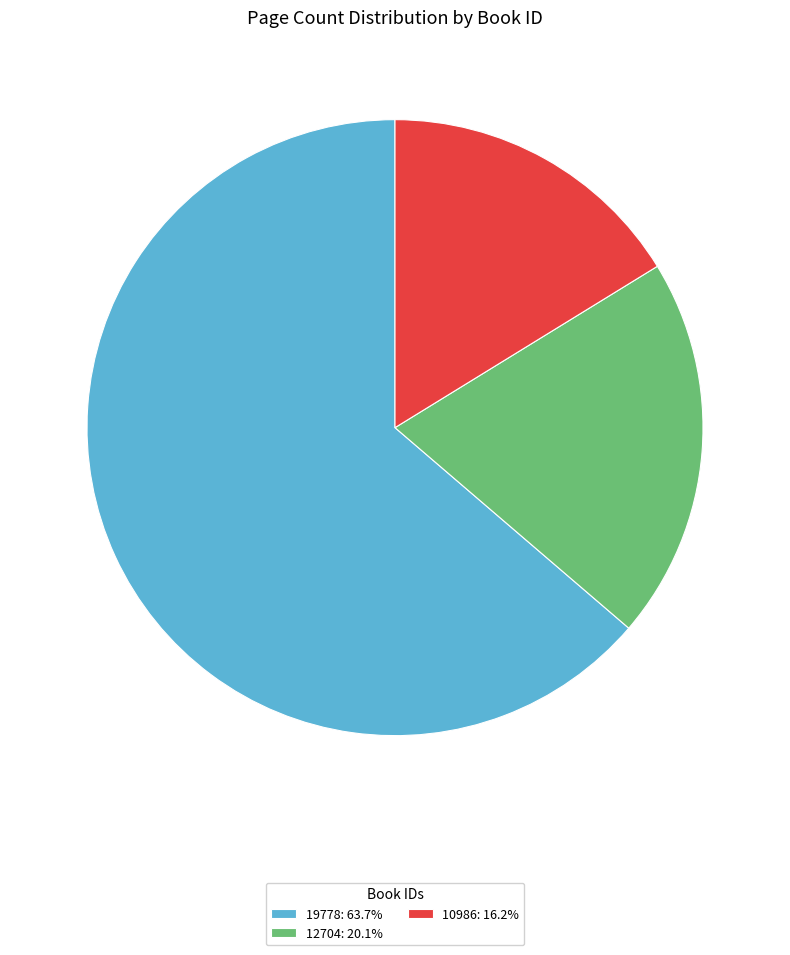

Rank the categories by value from highest to lowest.

19778, 12704, 10986